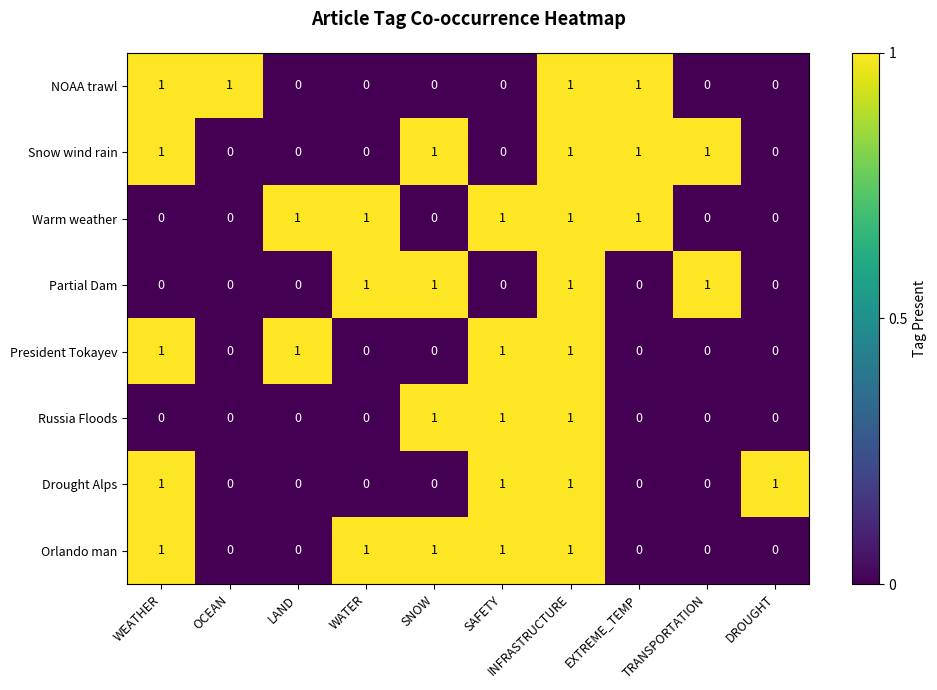

True or false: President Tokayev has a value of 1 at LAND.

True